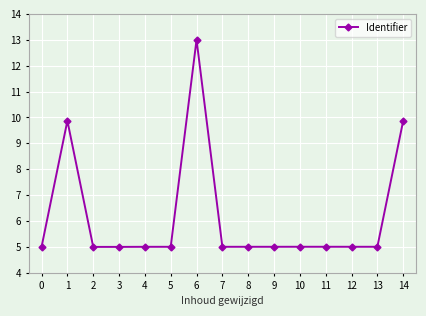

What is the value of the 2nd point from the left?

9.9